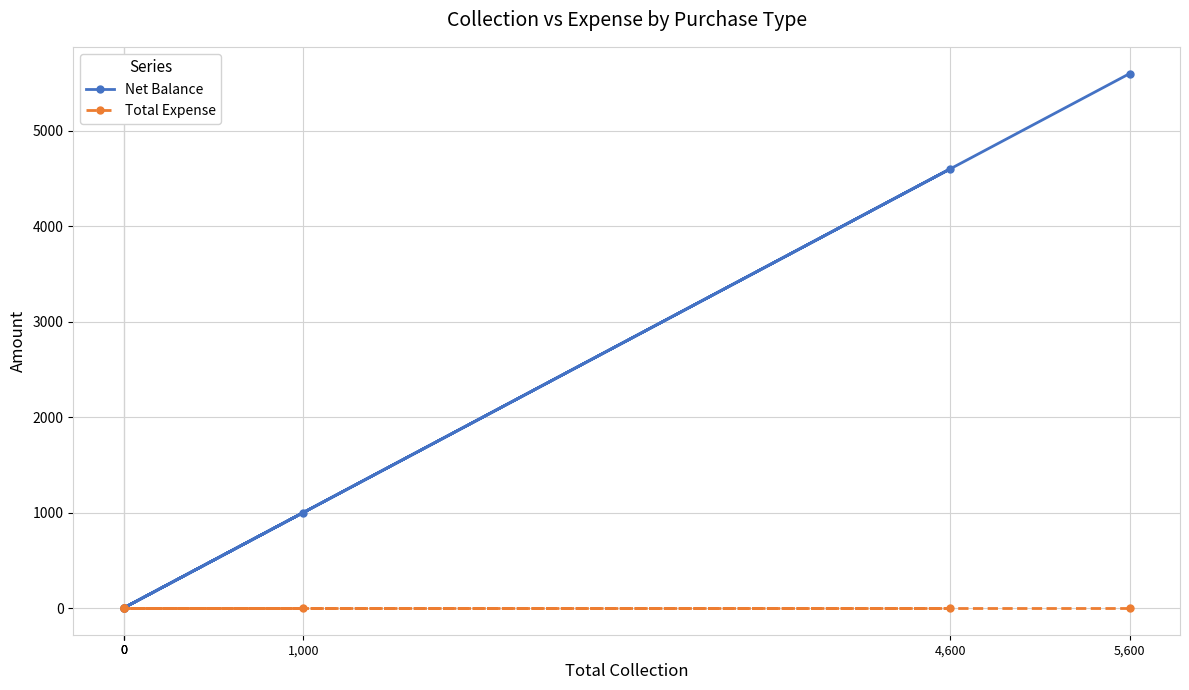

Where is Net Balance nearest to the value 2800?

1,000